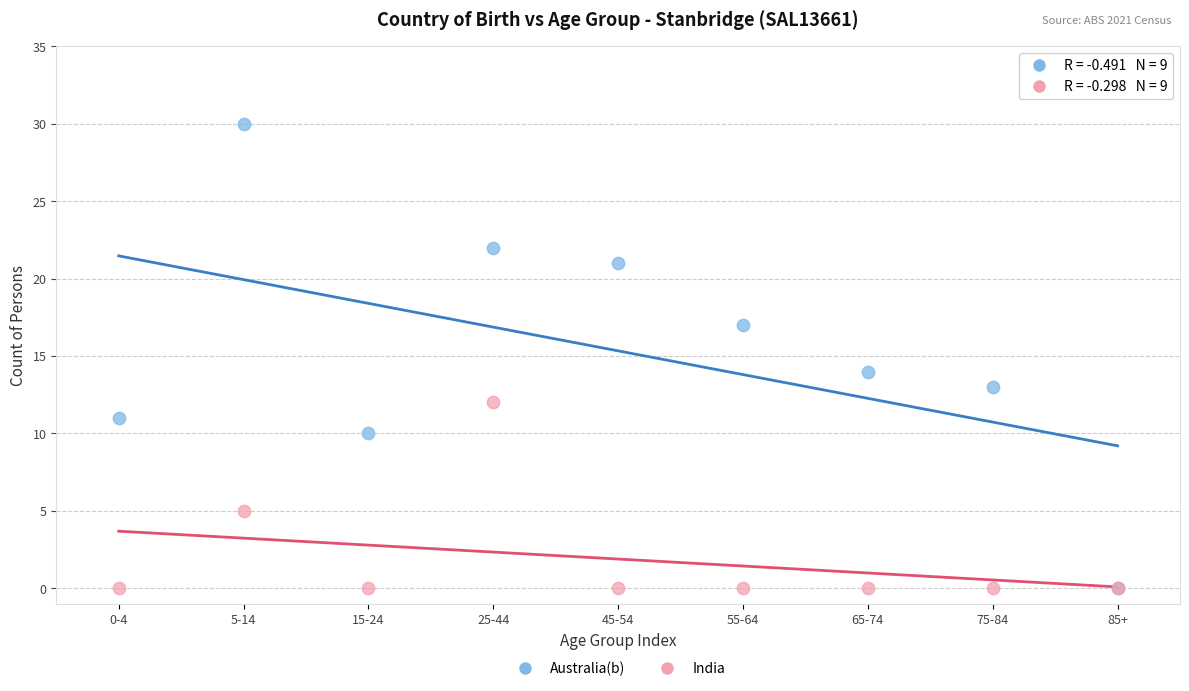

Which series has the largest Y range (max minus min)?

Australia(b)